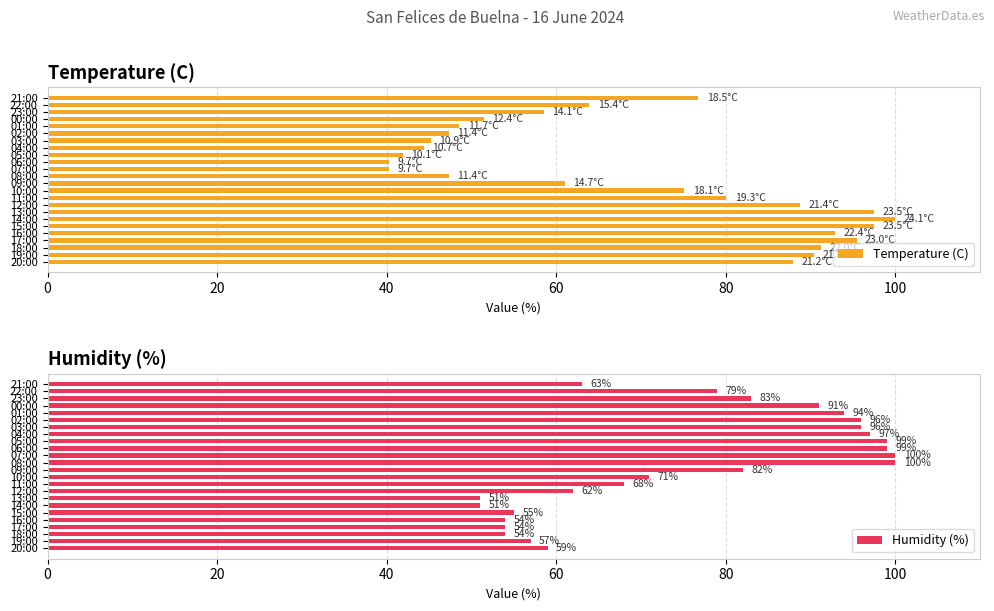

The Temperature (C) series shows 100.0 at 14:00. True or false?

True